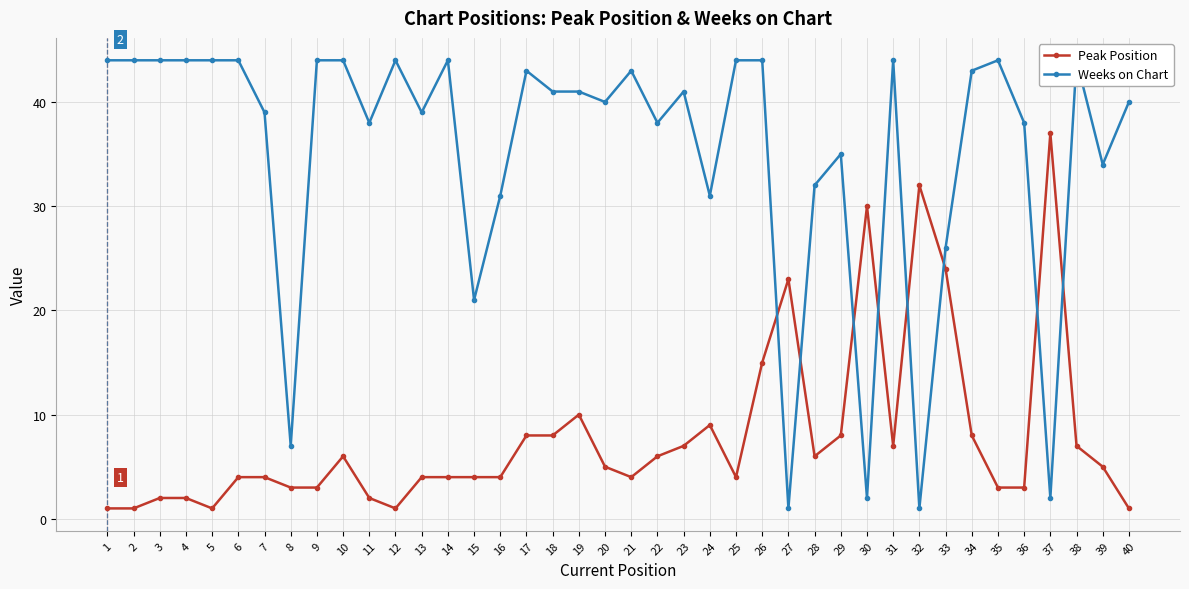

How many times do Weeks on Chart and Peak Position cross each other?

8